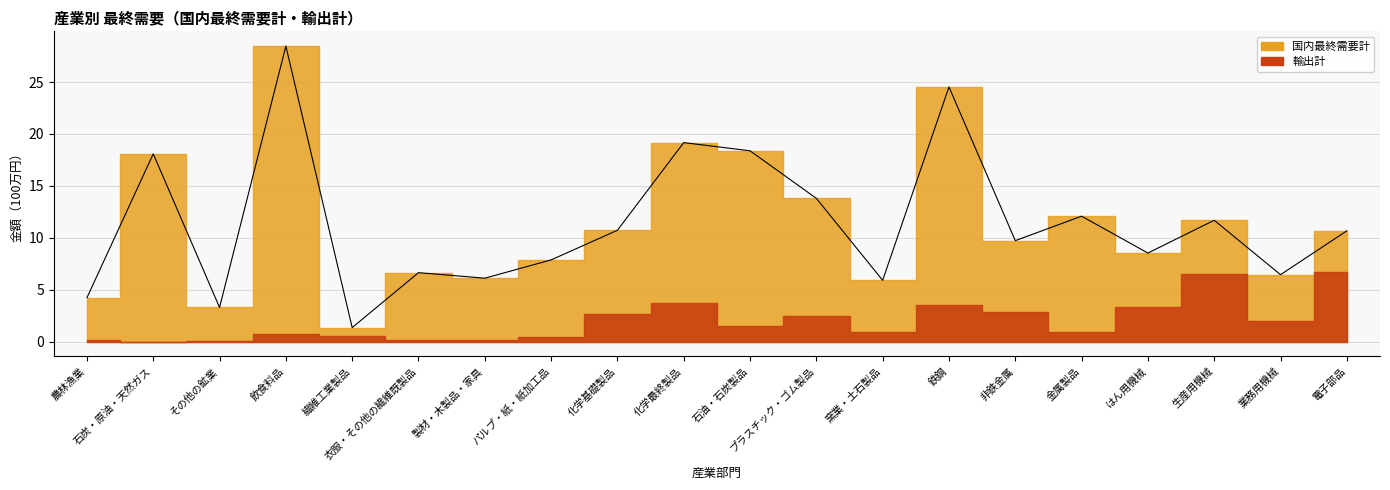

Rank the categories by value from highest to lowest.

飲食料品, 鉄鋼, 化学最終製品, 石油・石炭製品, 石炭・原油・天然ガス, プラスチック・ゴム製品, 金属製品, 生産用機械, 化学基礎製品, 電子部品, 非鉄金属, はん用機械, パルプ・紙・紙加工品, 衣服・その他の繊維既製品, 業務用機械, 製材・木製品・家具, 窯業・土石製品, 農林漁業, その他の鉱業, 繊維工業製品